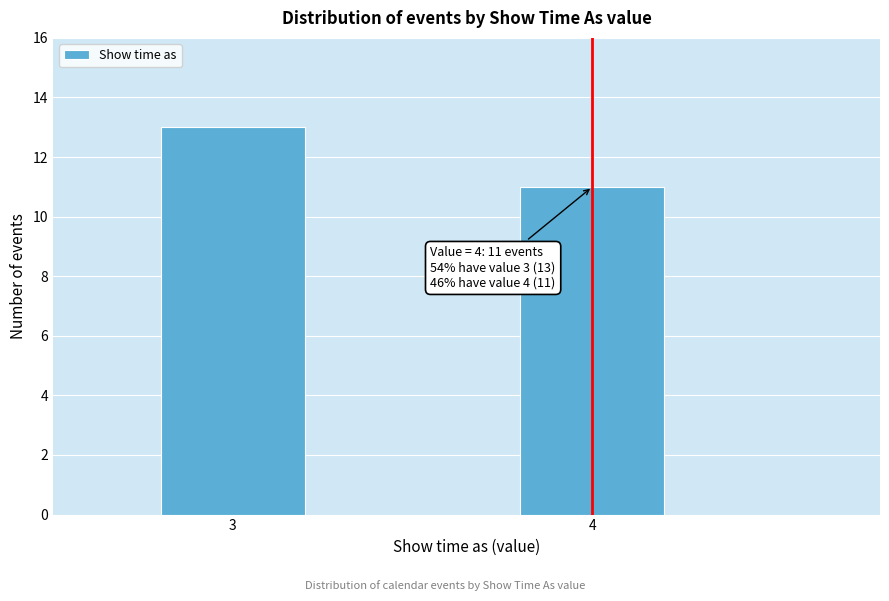

Reading left to right, transcribe all the data shown in this chart.

3=13	4=11